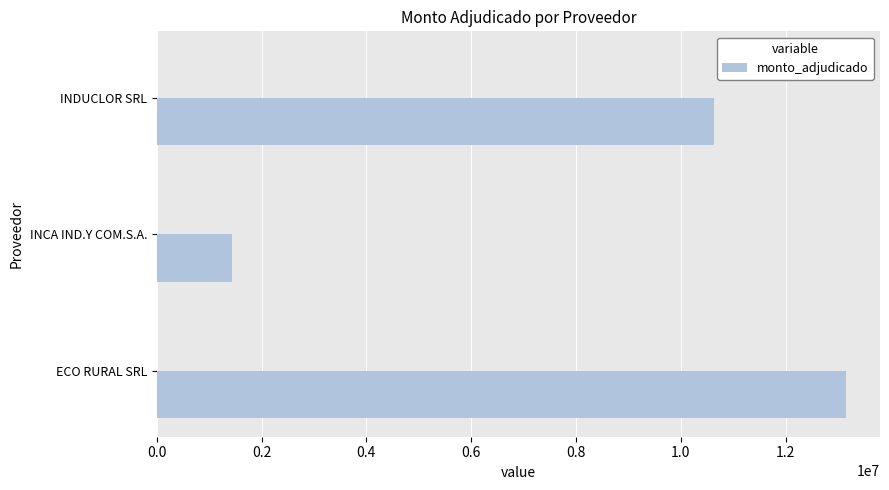

How many bars are there in total?

3